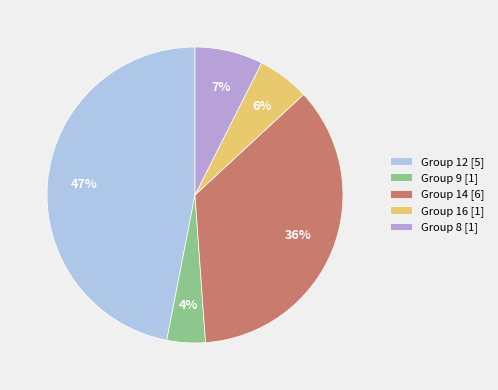

Which category has the smallest portion of the pie?

Group 9 [1]